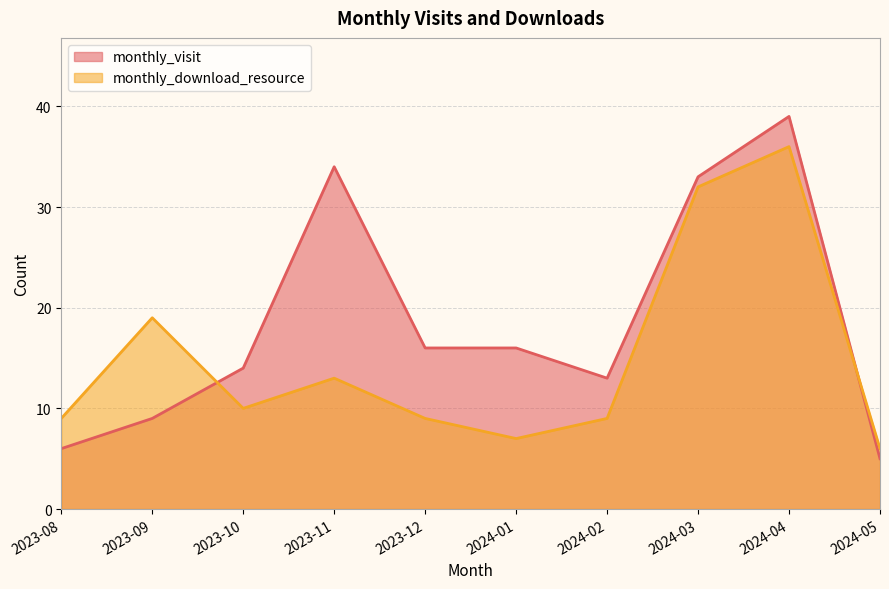

How many intersections are there between monthly_visit and monthly_download_resource?

2